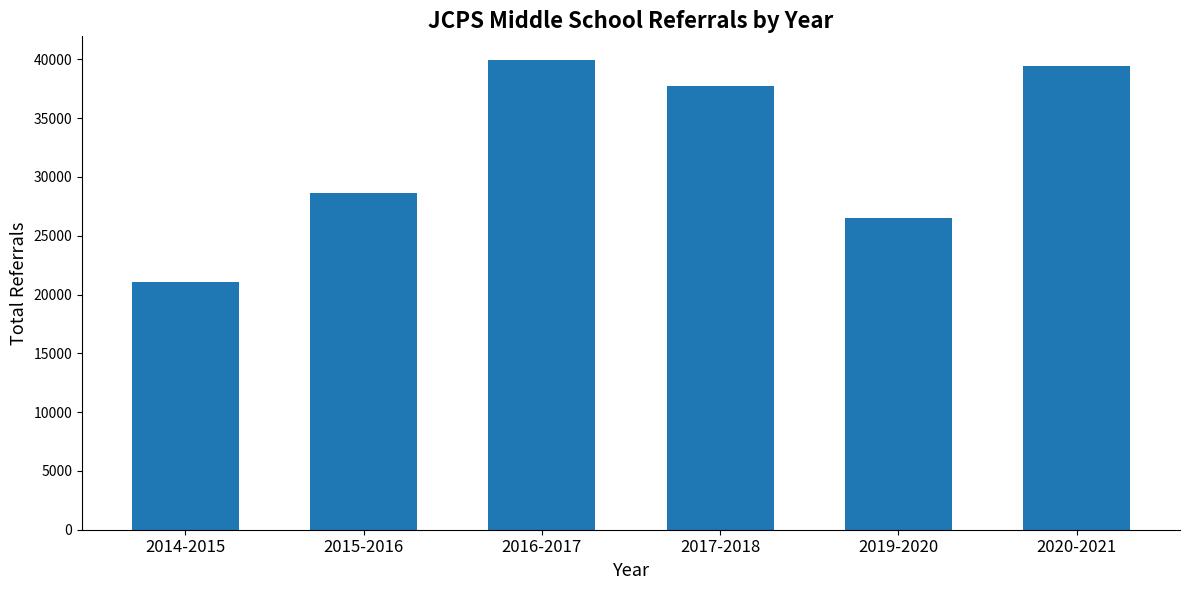

Reading right to left, transcribe all the data shown in this chart.

39430	26508	37708	39965	28635	21105